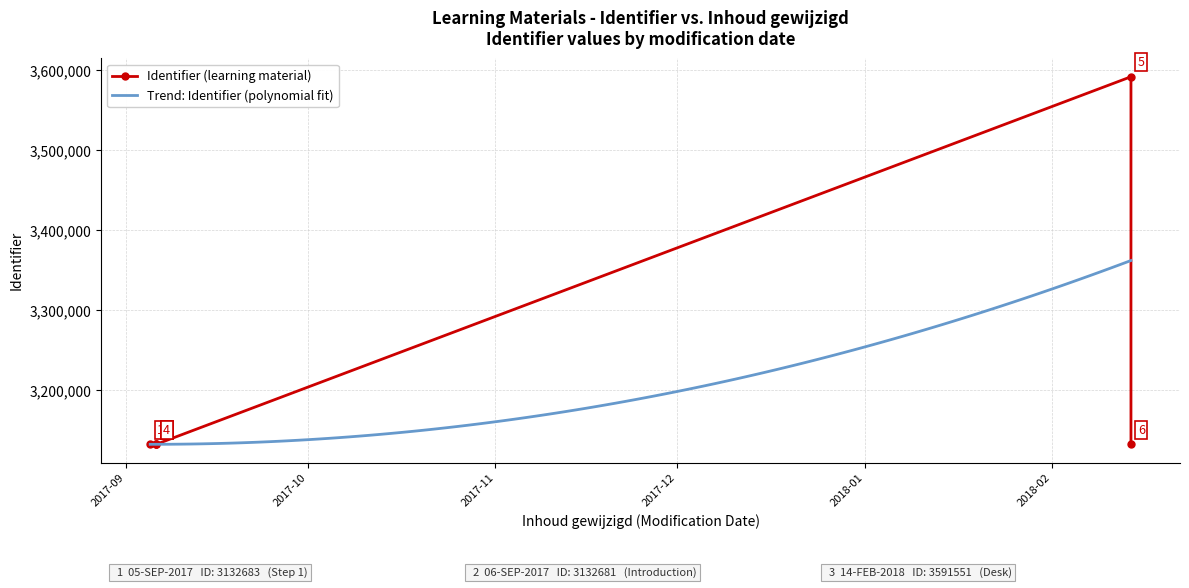

Reading right to left, transcribe all the data shown in this chart.

3132680	3591551	3132687	3132685	3132681	3132683